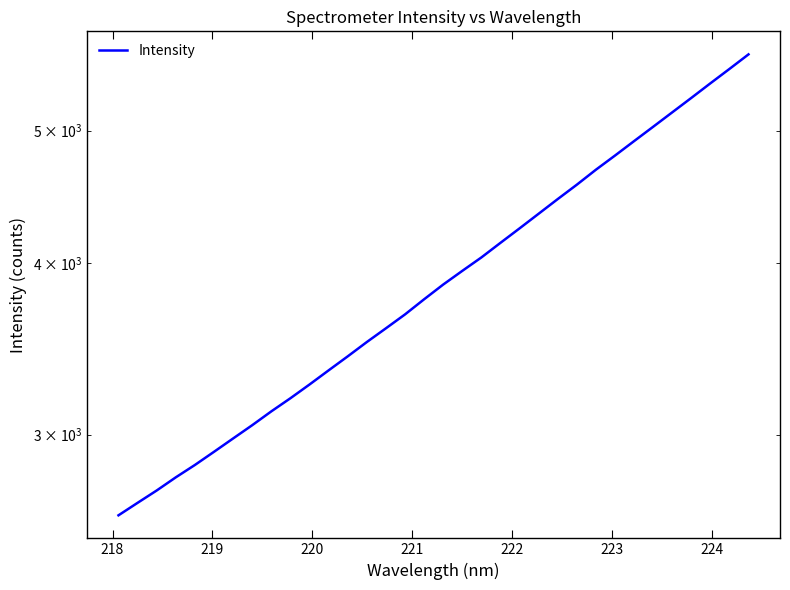

Does the chart have visible grid lines?

No